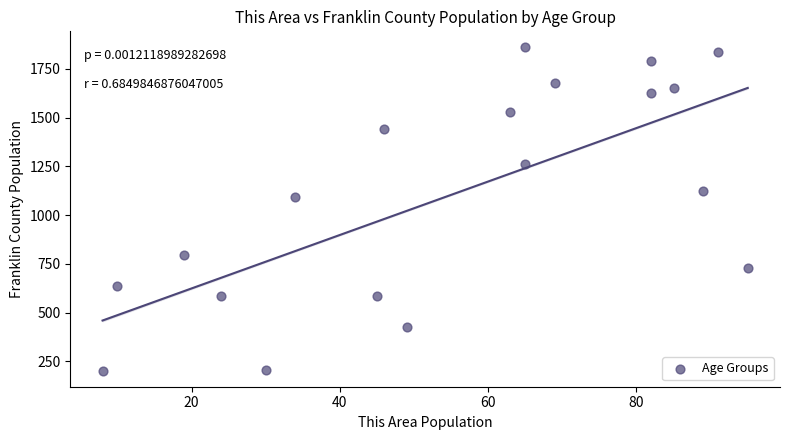

What Y value in the scatter plot is closest to 1031?

1095